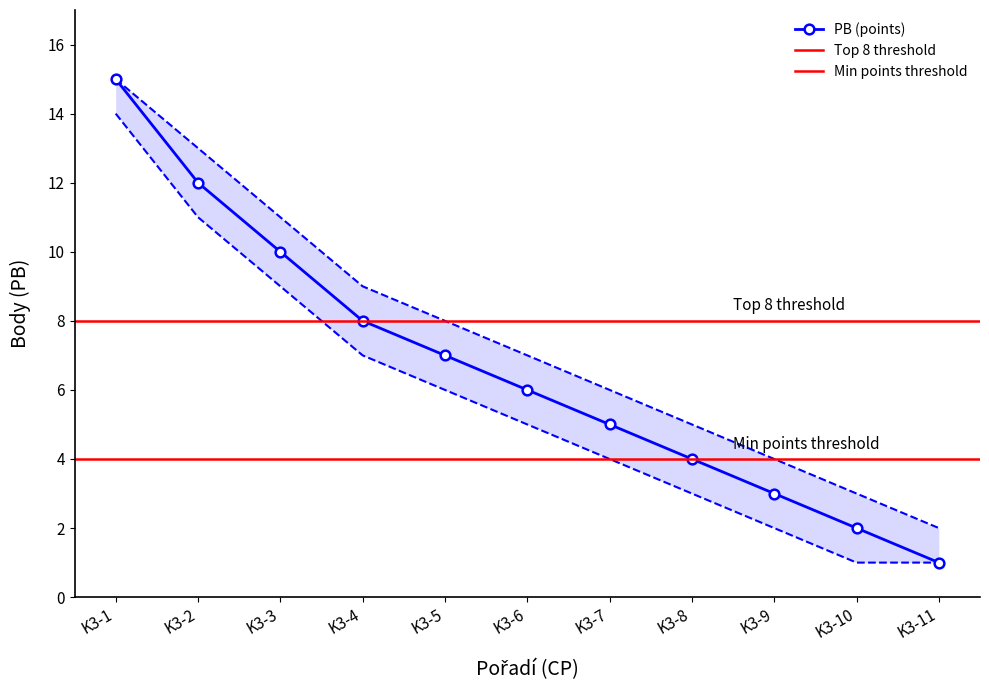

Which category has the lowest value across all series?

K3-11